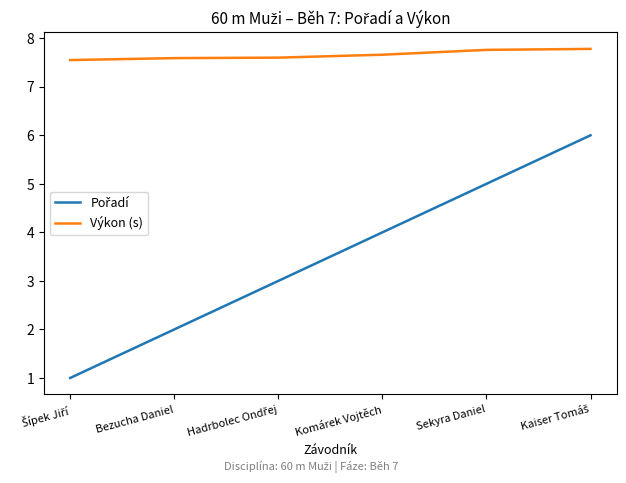

What is the average value of the Výkon (s) series?

7.7